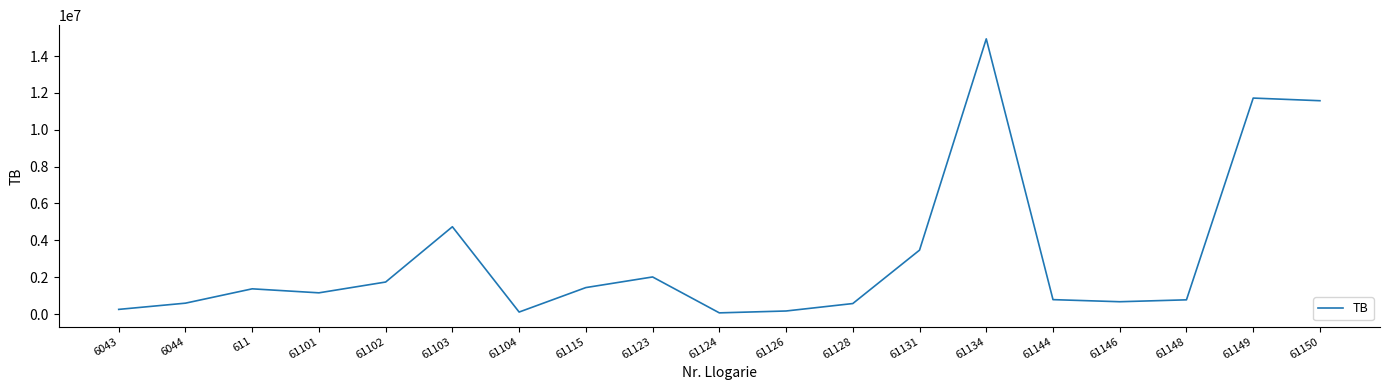

Approximately how many times larger is the value at 61101 compared to 61128?

2.0